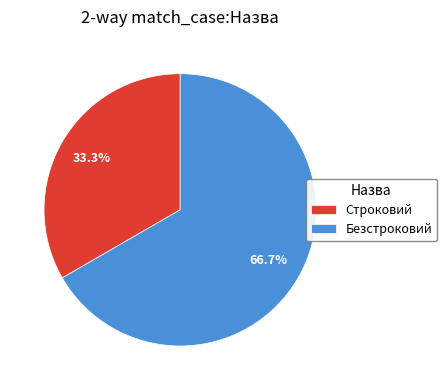

True or false: Безстроковий accounts for 55% of the total.

False